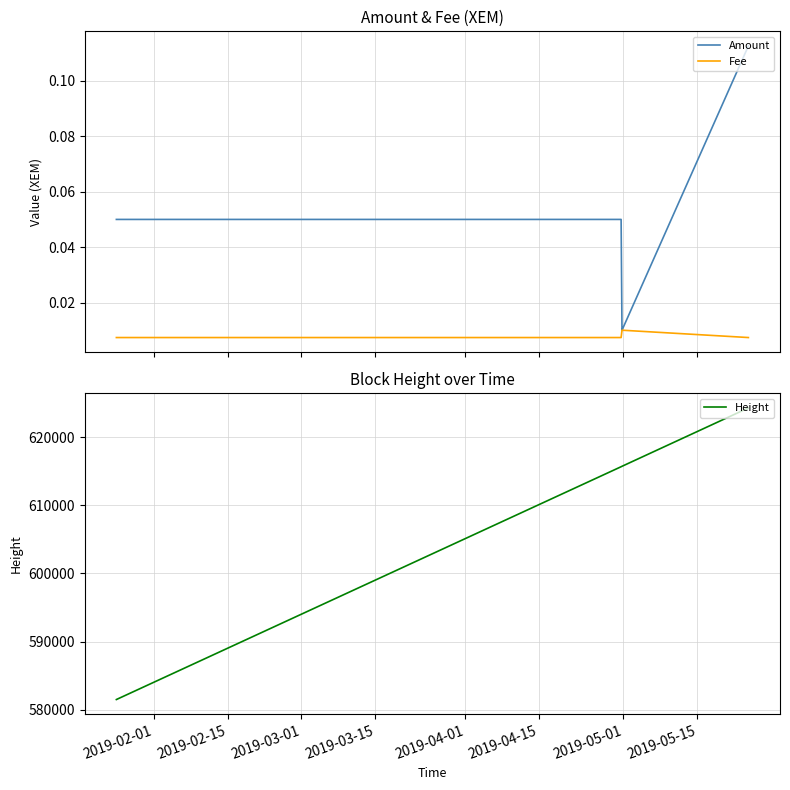

What is the highest value of the Height series?

624284